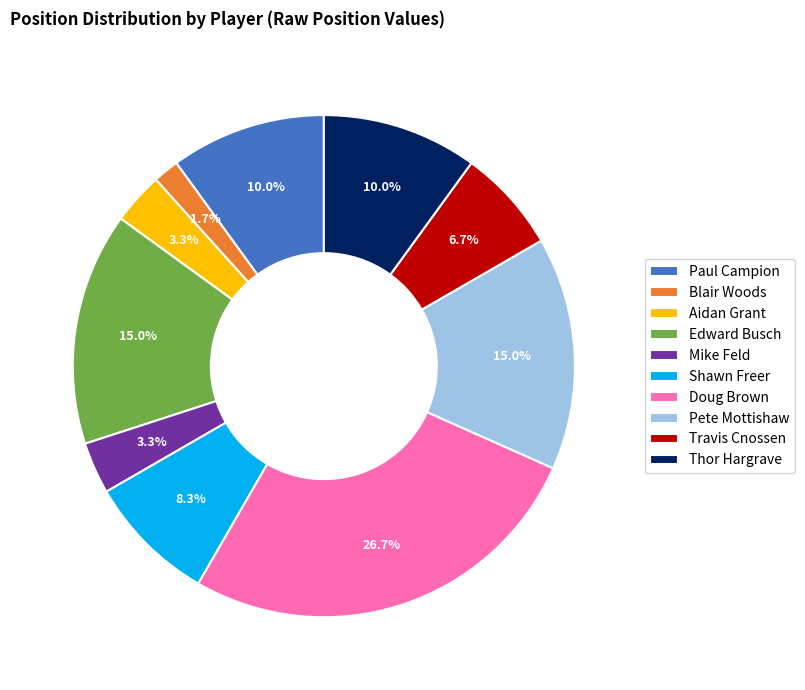

Does Doug Brown account for over 50% of the chart?

No